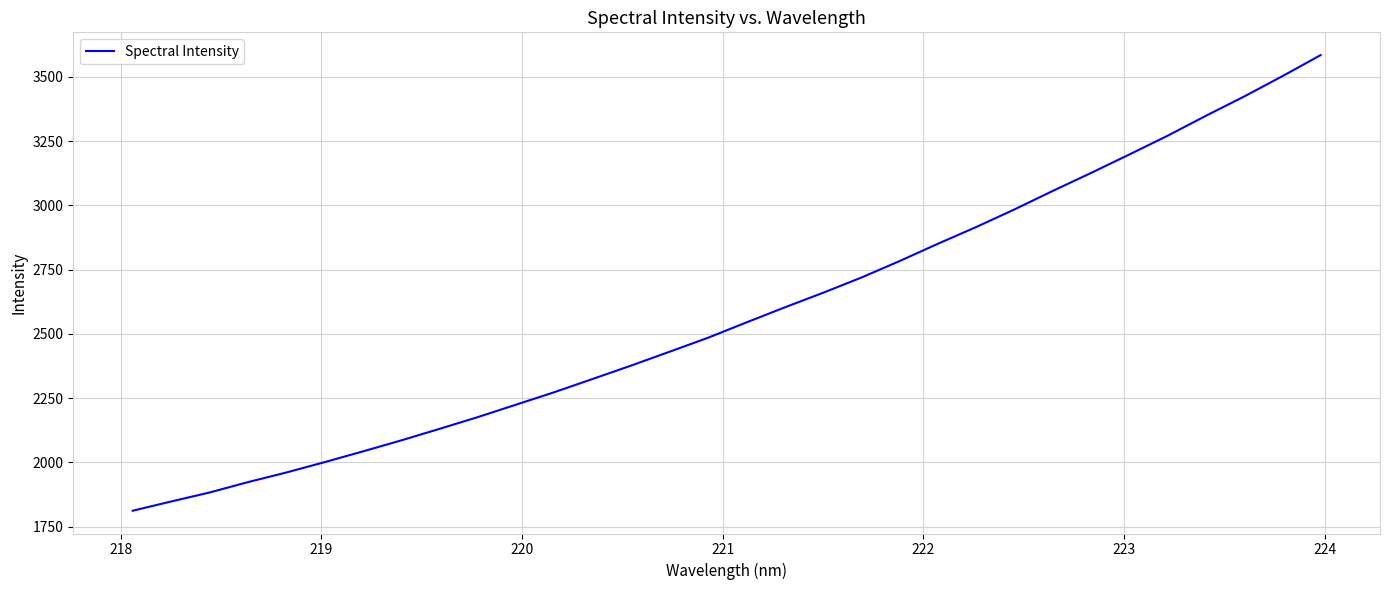

What is the difference between the maximum and minimum values?

1772.5